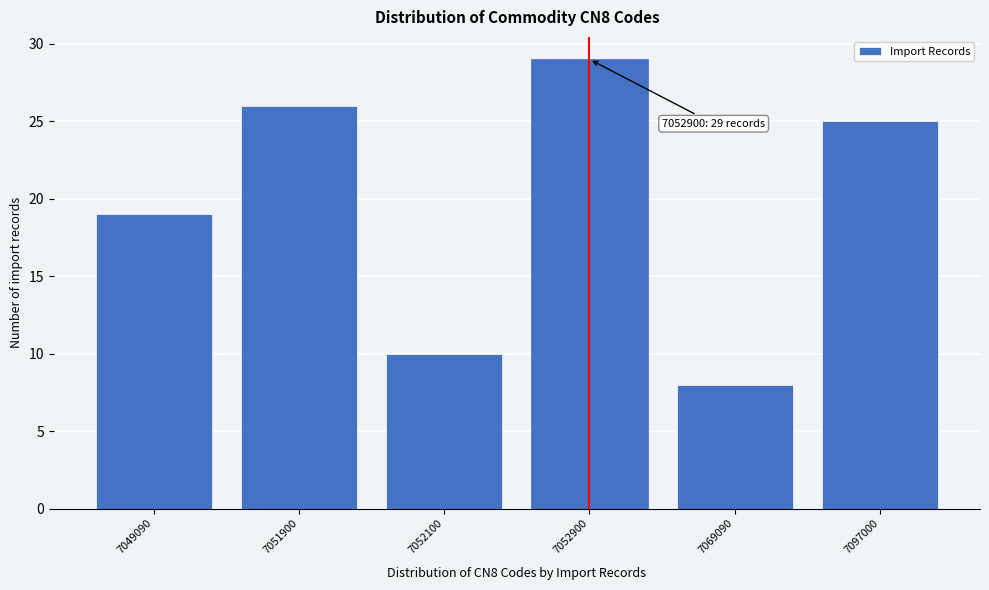

Reading left to right, transcribe all the data shown in this chart.

7049090=19	7051900=26	7052100=10	7052900=29	7069090=8	7097000=25